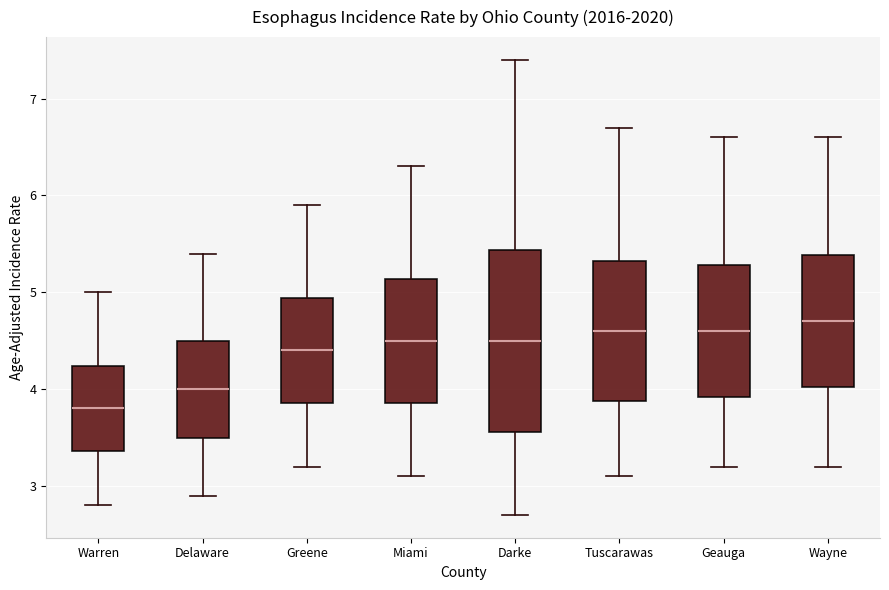

Which box has the lowest median line?

Warren